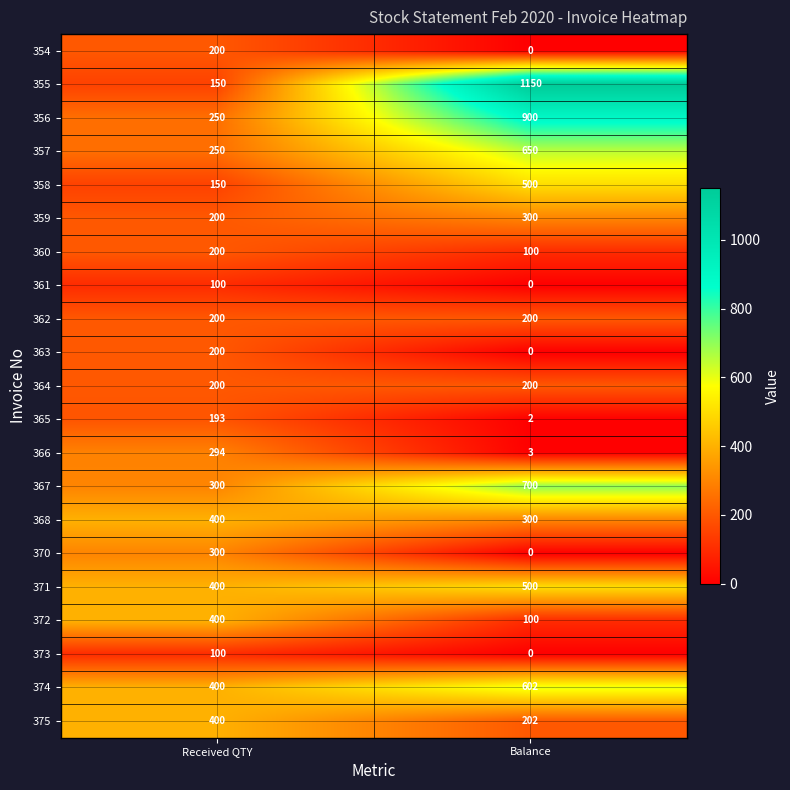

The value of 364 at Received QTY is 134. True or false?

False